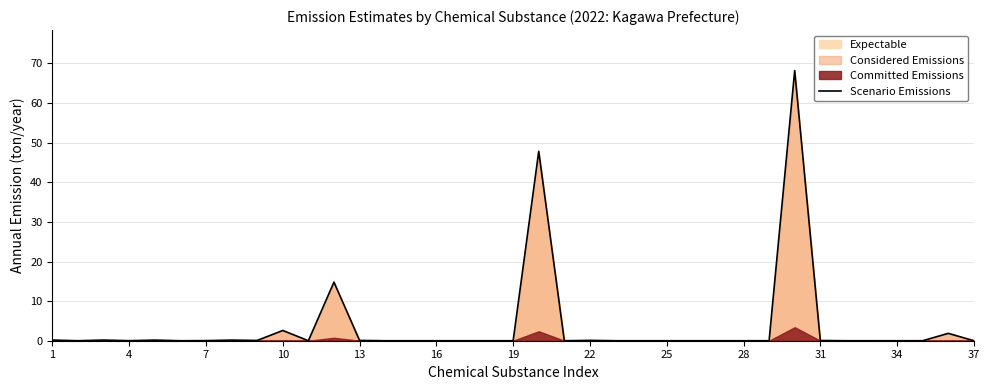

True or false: Scenario Emissions has a value of 0.0 at 4.

True